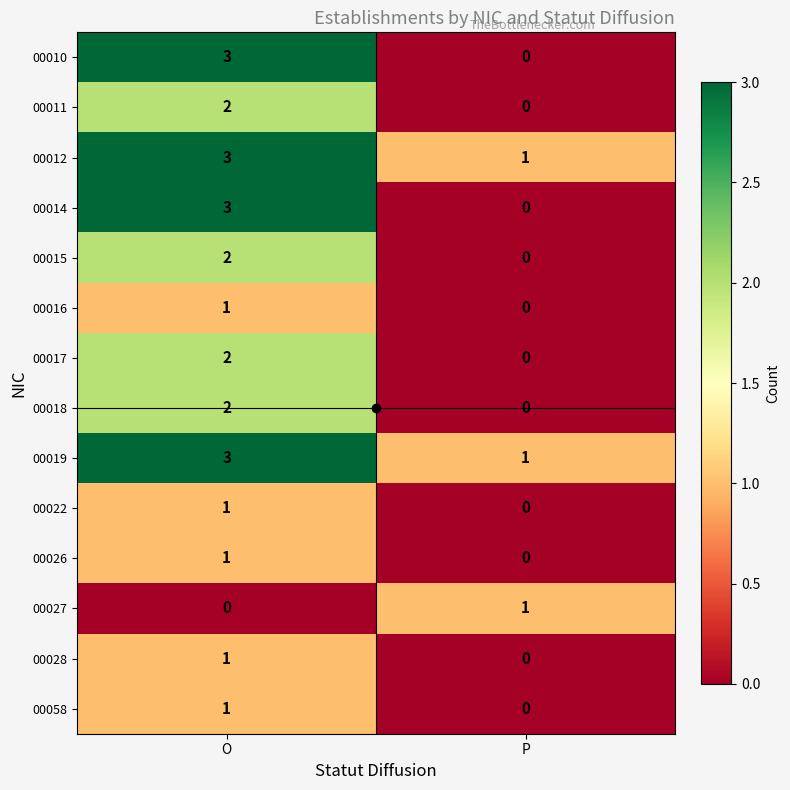

At which category does the chart reach its peak across all series?

O